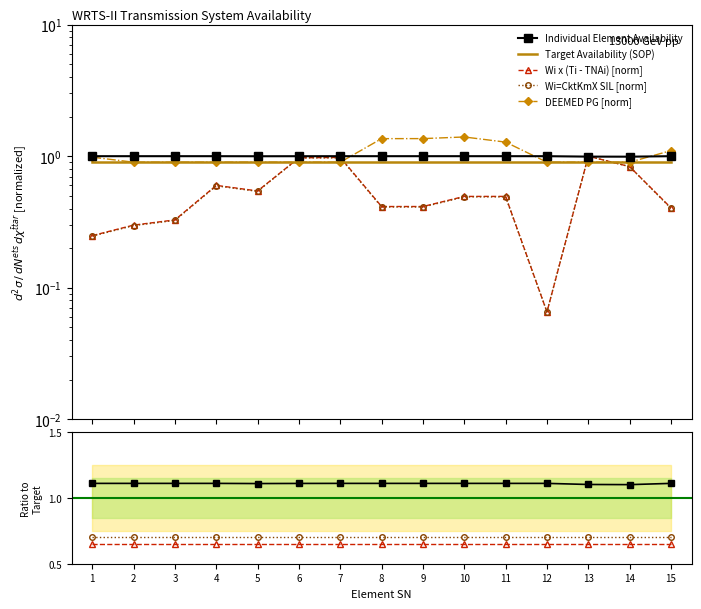

Is this an area chart (filled region under the line)?

No